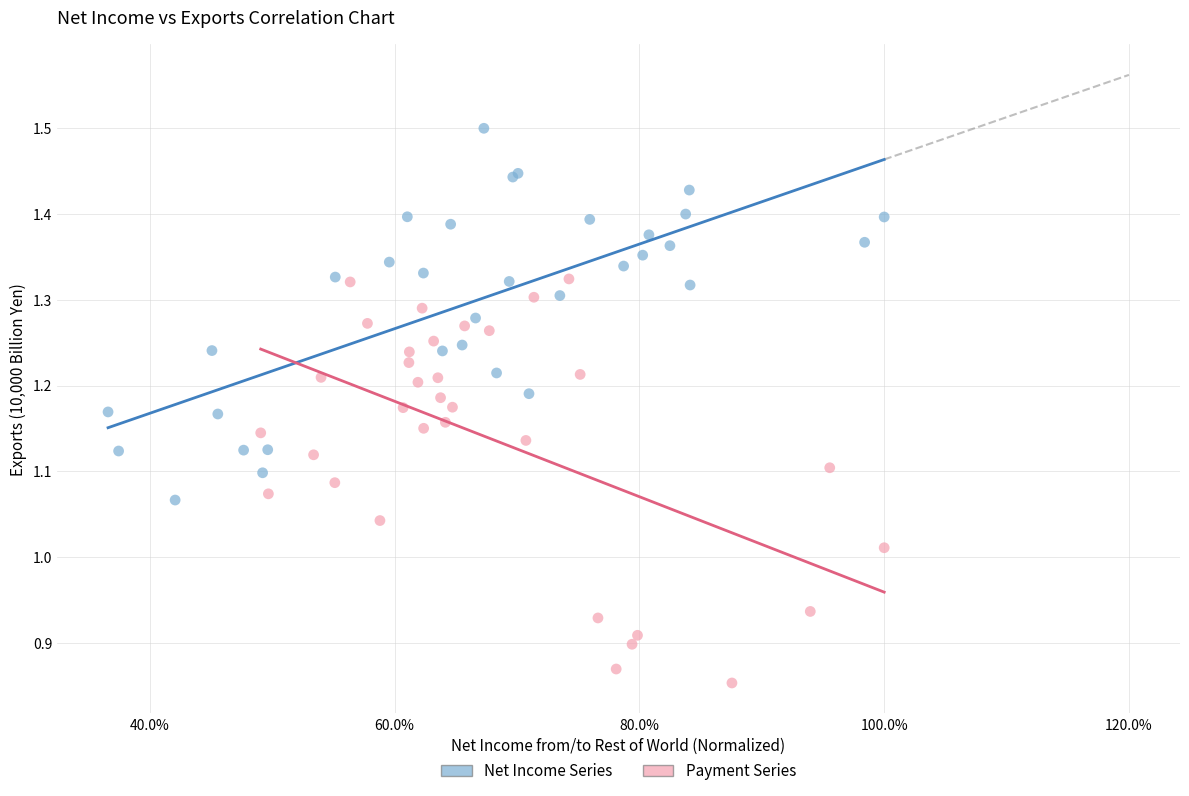

Which series has the largest Y range (max minus min)?

Payment Series